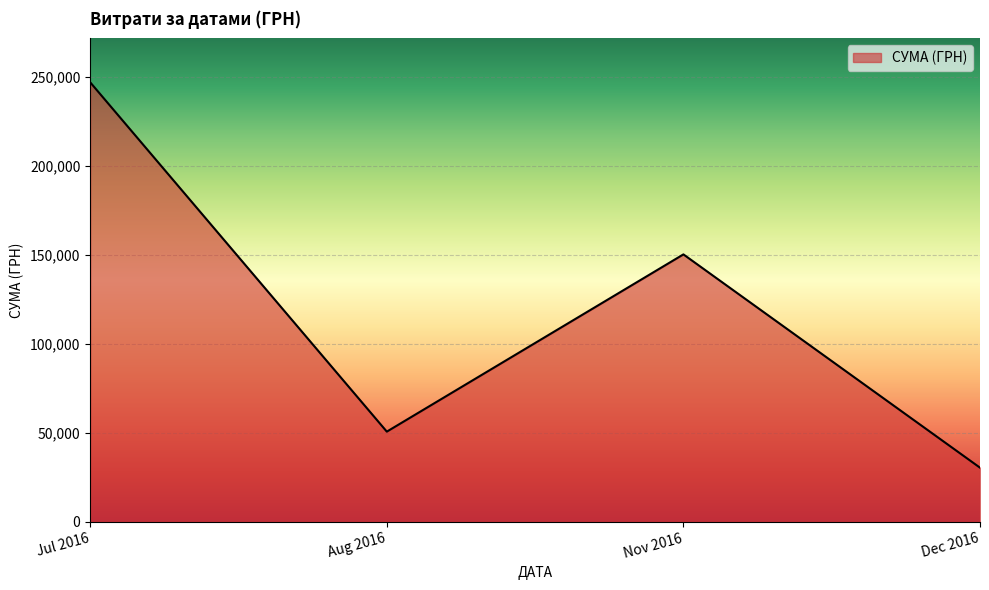

Between Dec 2016 and Jul 2016, which is larger?

Jul 2016